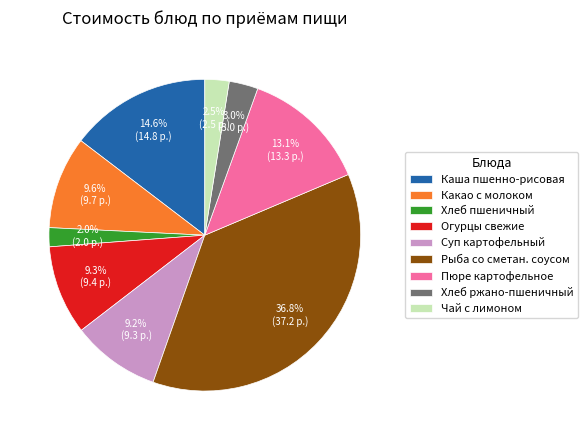

How many segments does this pie chart have?

9